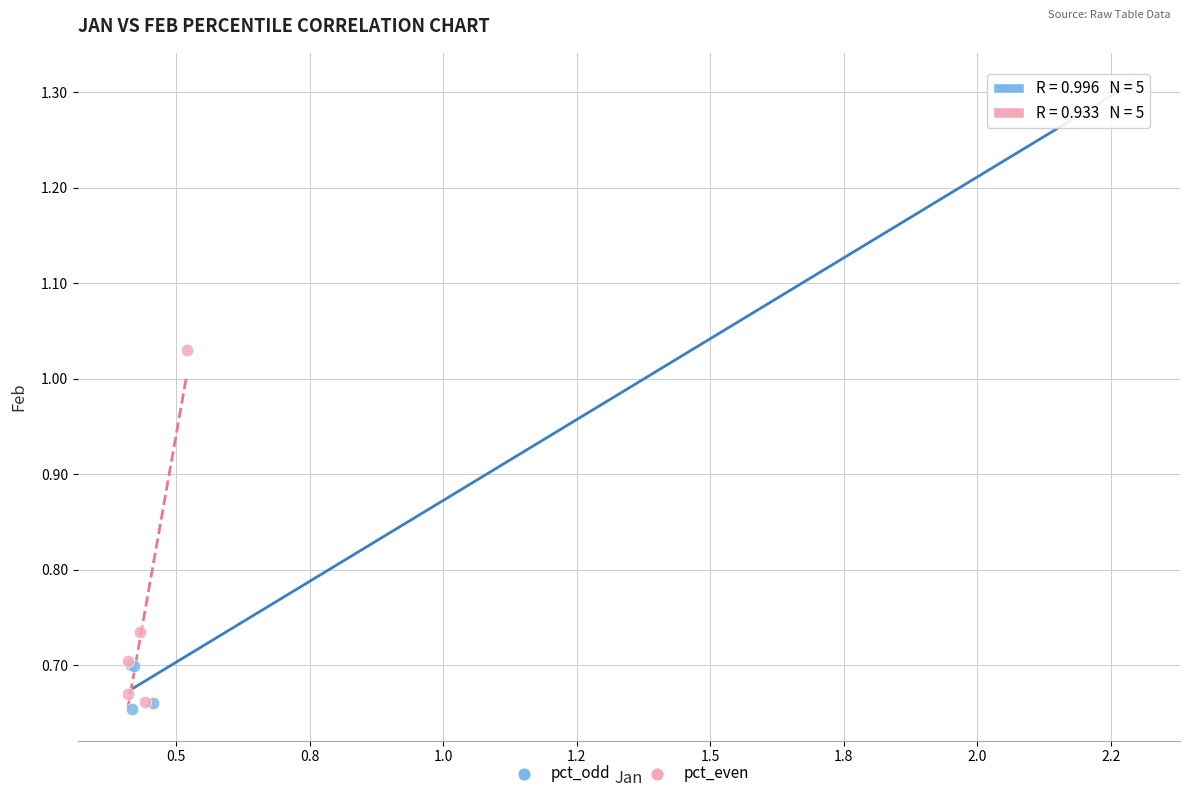

Which series contains the highest Y value?

pct_odd